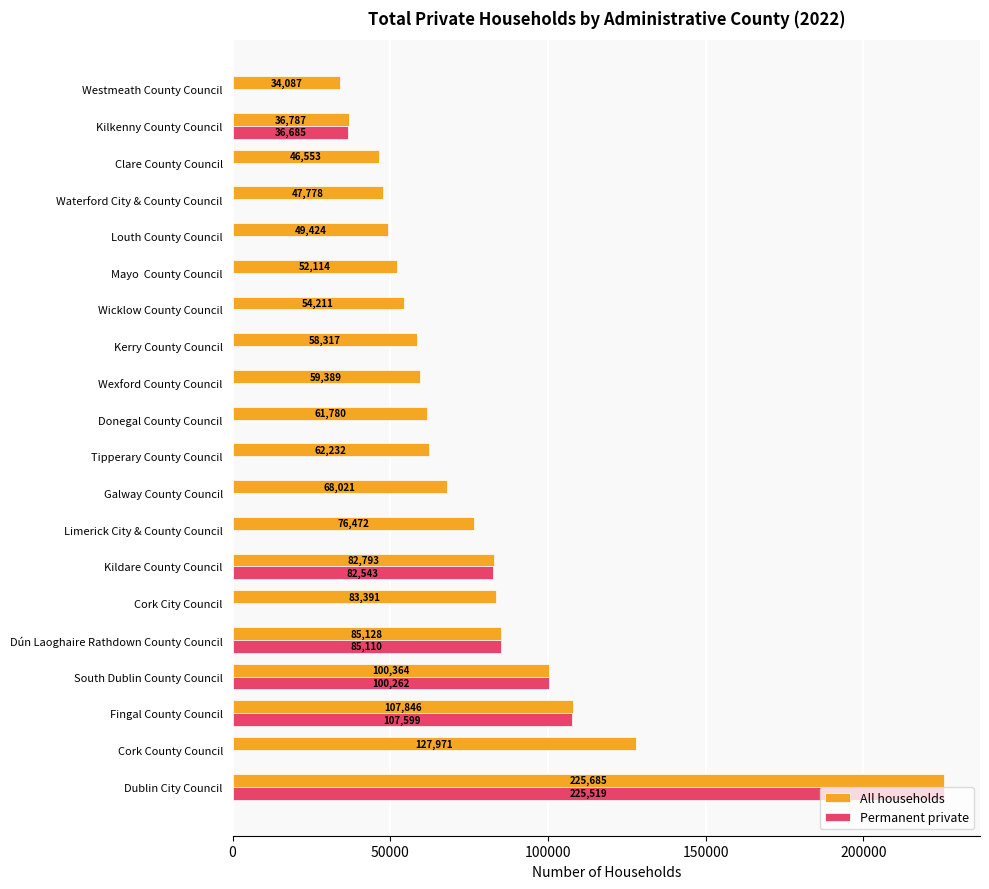

Which series changed the most between Kerry County Council and Clare County Council?

All households